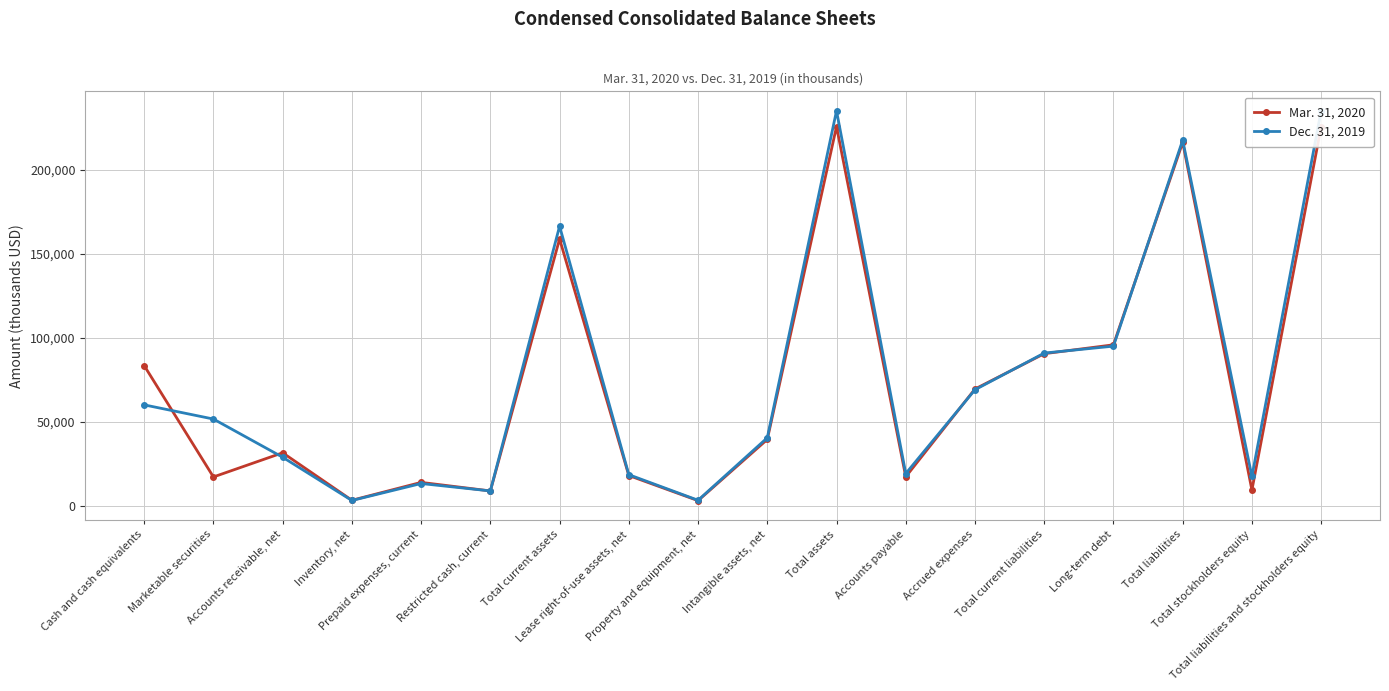

Reading left to right, list all the values displayed in this chart.

Mar. 31, 2020: Cash and cash equivalents=83385	Marketable securities=17170	Accounts receivable, net=31542	Inventory, net=3297	Prepaid expenses, current=13937	Restricted cash, current=8850	Total current assets=158681	Lease right-of-use assets, net=18016	Property and equipment, net=3085	Intangible assets, net=39474	Total assets=225529	Accounts payable=17268	Accrued expenses=69464	Total current liabilities=90467	Long-term debt=95755	Total liabilities=216152	Total stockholders equity=9377	Total liabilities and stockholders equity=225529
Dec. 31, 2019: Cash and cash equivalents=60037	Marketable securities=51607	Accounts receivable, net=28896	Inventory, net=3170	Prepaid expenses, current=13259	Restricted cash, current=8850	Total current assets=166296	Lease right-of-use assets, net=18522	Property and equipment, net=3304	Intangible assets, net=40461	Total assets=234905	Accounts payable=19183	Accrued expenses=69030	Total current liabilities=90837	Long-term debt=94962	Total liabilities=217442	Total stockholders equity=17463	Total liabilities and stockholders equity=234905